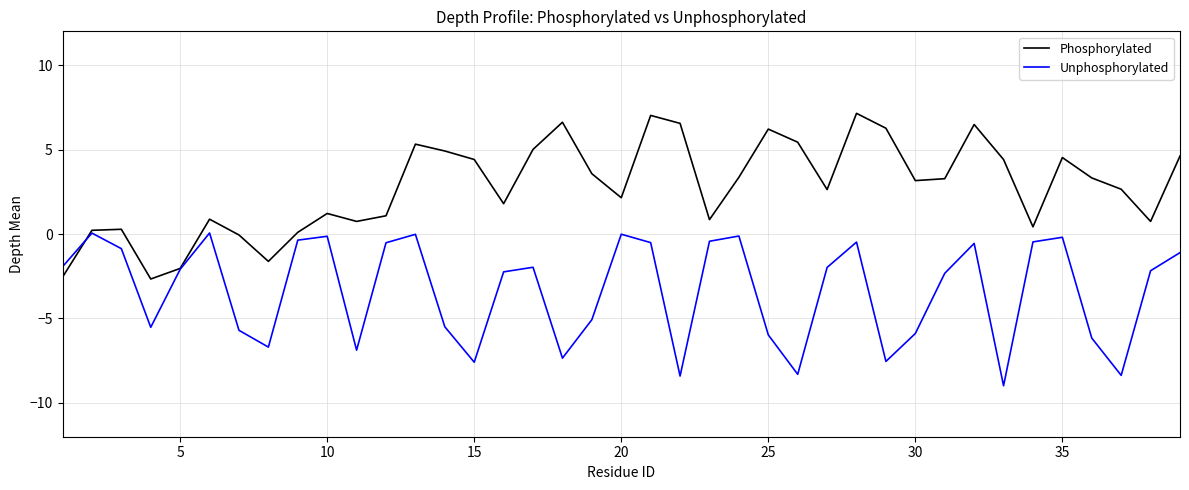

After their last crossing, which series has the higher values: Phosphorylated or Unphosphorylated?

Phosphorylated